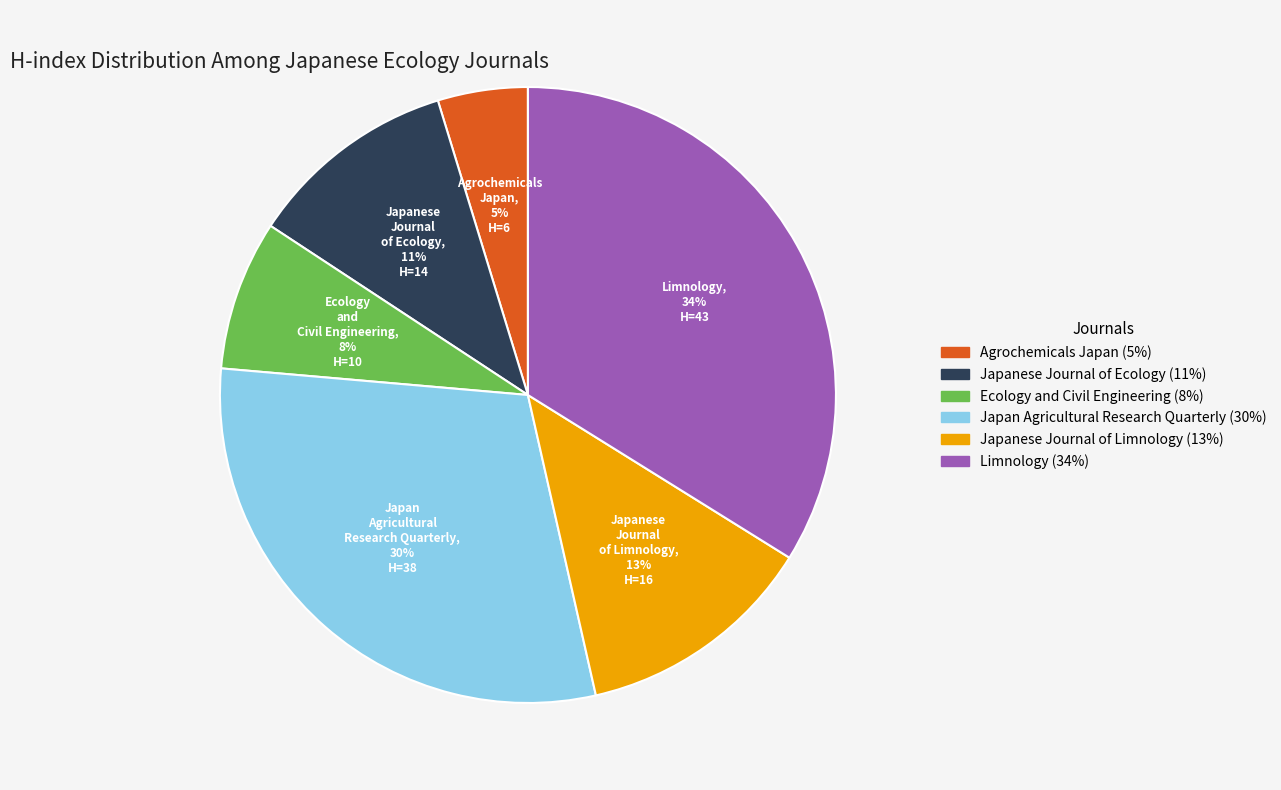

Between Ecology and Civil Engineering and Japanese Journal of Ecology, which is larger?

Japanese Journal of Ecology